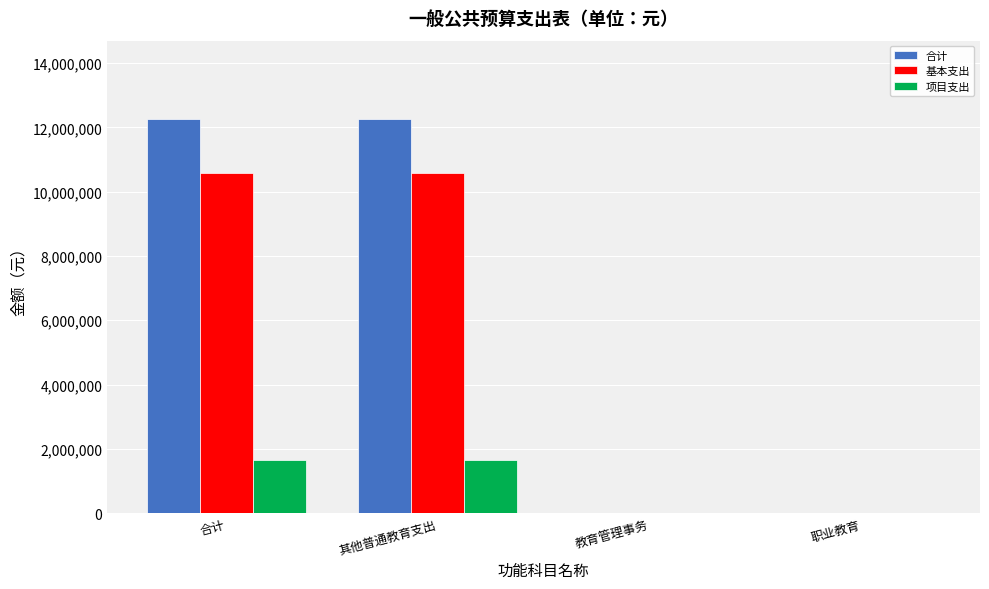

What is the sum of all 基本支出 values?

21174624